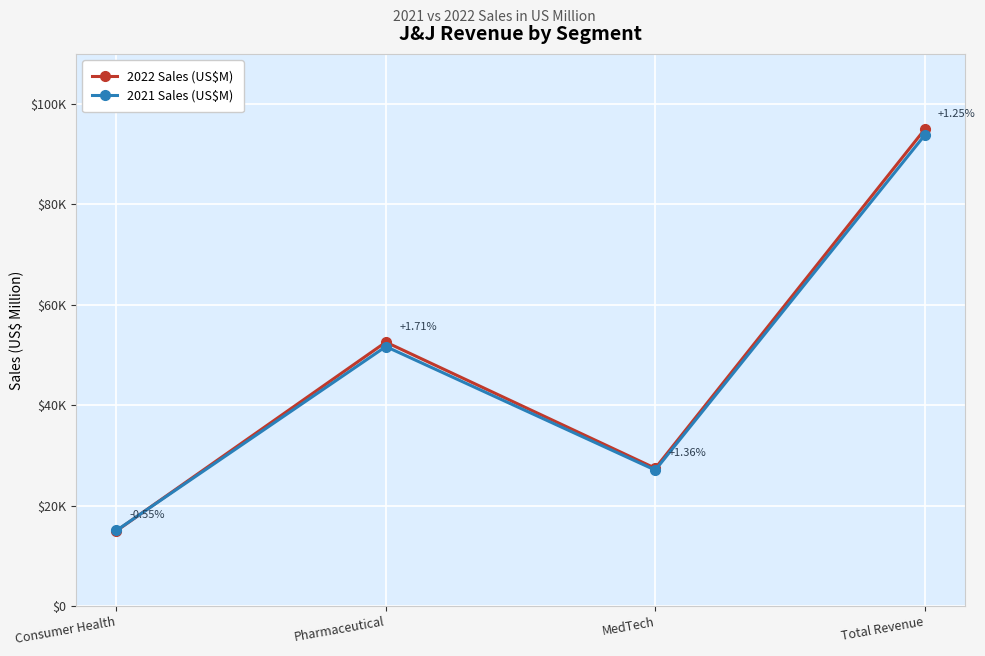

Where do 2021 Sales (US$M) and 2022 Sales (US$M) first cross each other?

Consumer Health and Pharmaceutical